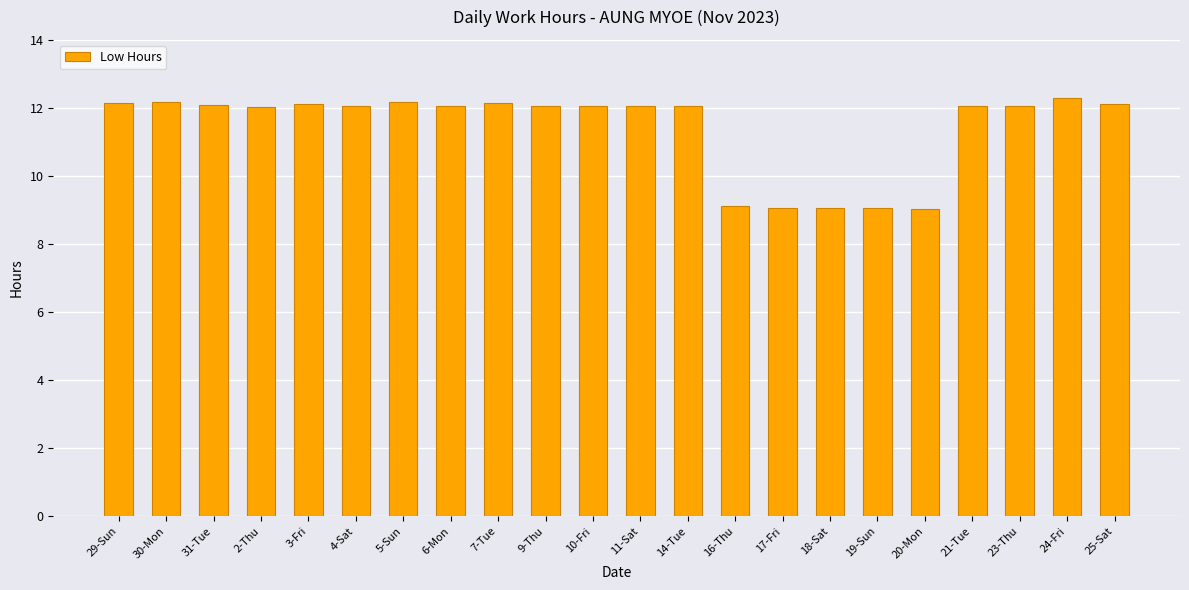

Between 17-Fri and 10-Fri, which is larger?

10-Fri